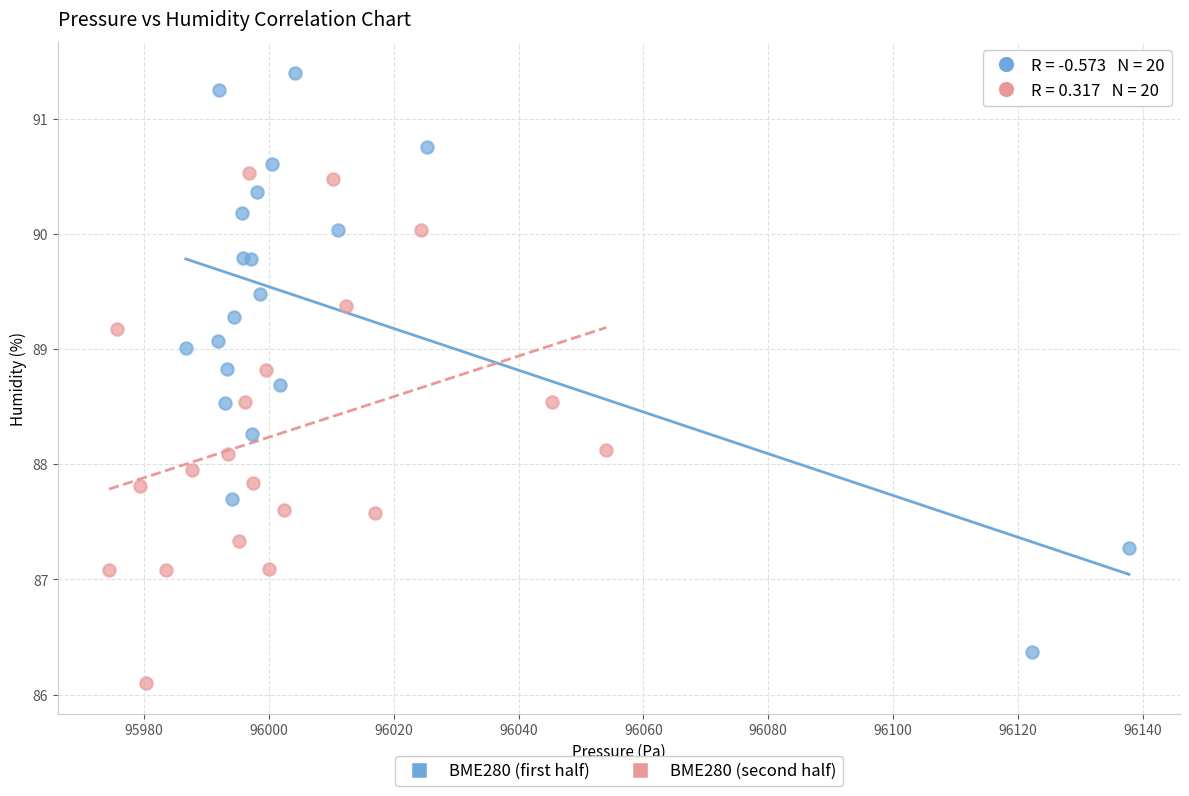

What are all the series names shown in the legend?

BME280 (first half), BME280 (second half)